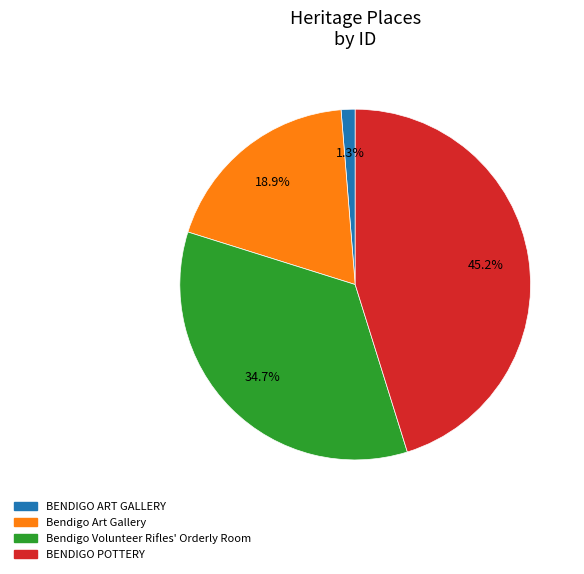

Which has a higher value, BENDIGO ART GALLERY or BENDIGO POTTERY?

BENDIGO POTTERY